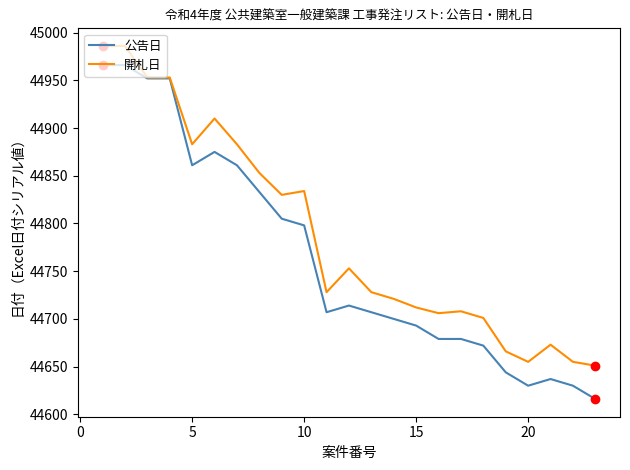

True or false: 公告日 has more than 1 points higher than both neighbors.

True